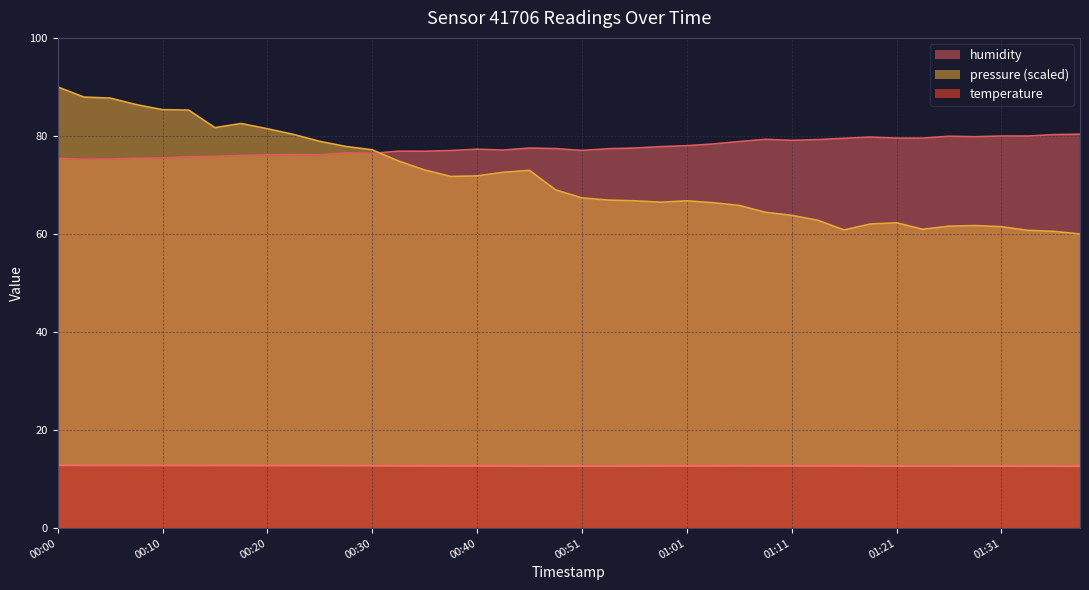

True or false: humidity and temperature intersect in this chart.

False